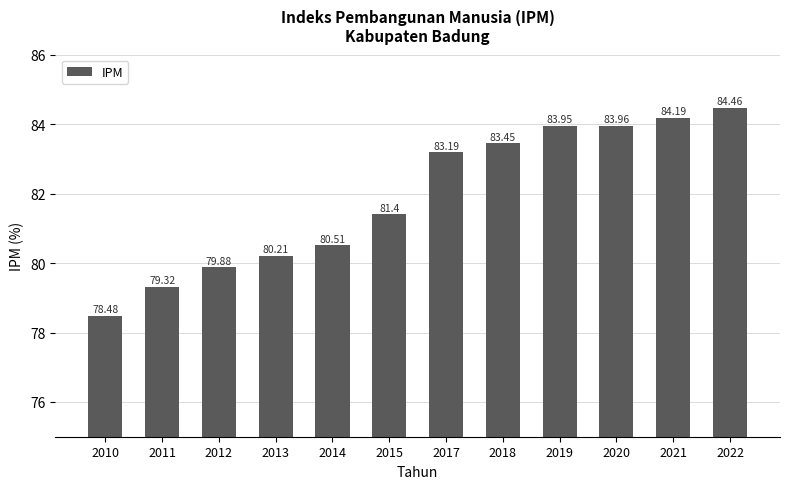

List the labels in order of value, smallest first.

2010, 2011, 2012, 2013, 2014, 2015, 2017, 2018, 2019, 2020, 2021, 2022